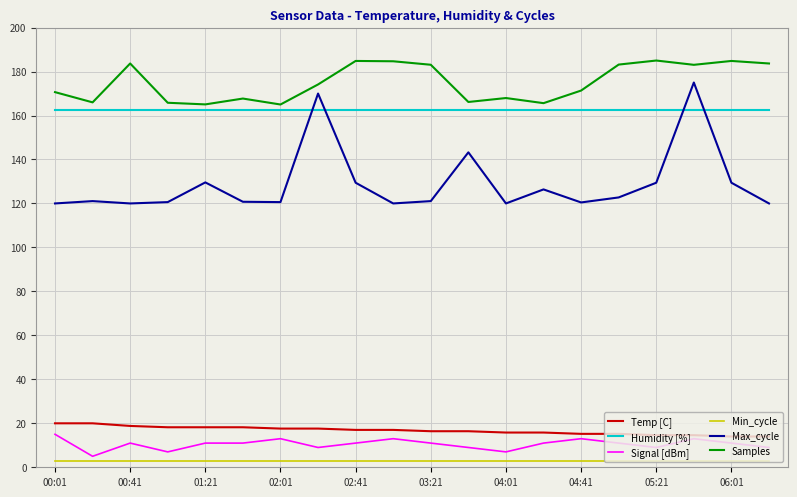

True or false: Max_cycle and Signal [dBm] intersect in this chart.

False